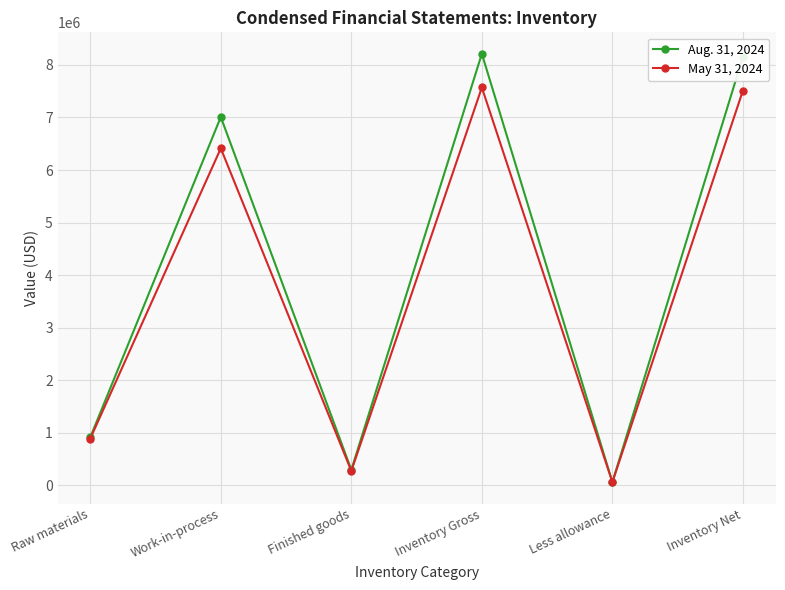

What is the label of the 3rd point from the left?

Finished goods